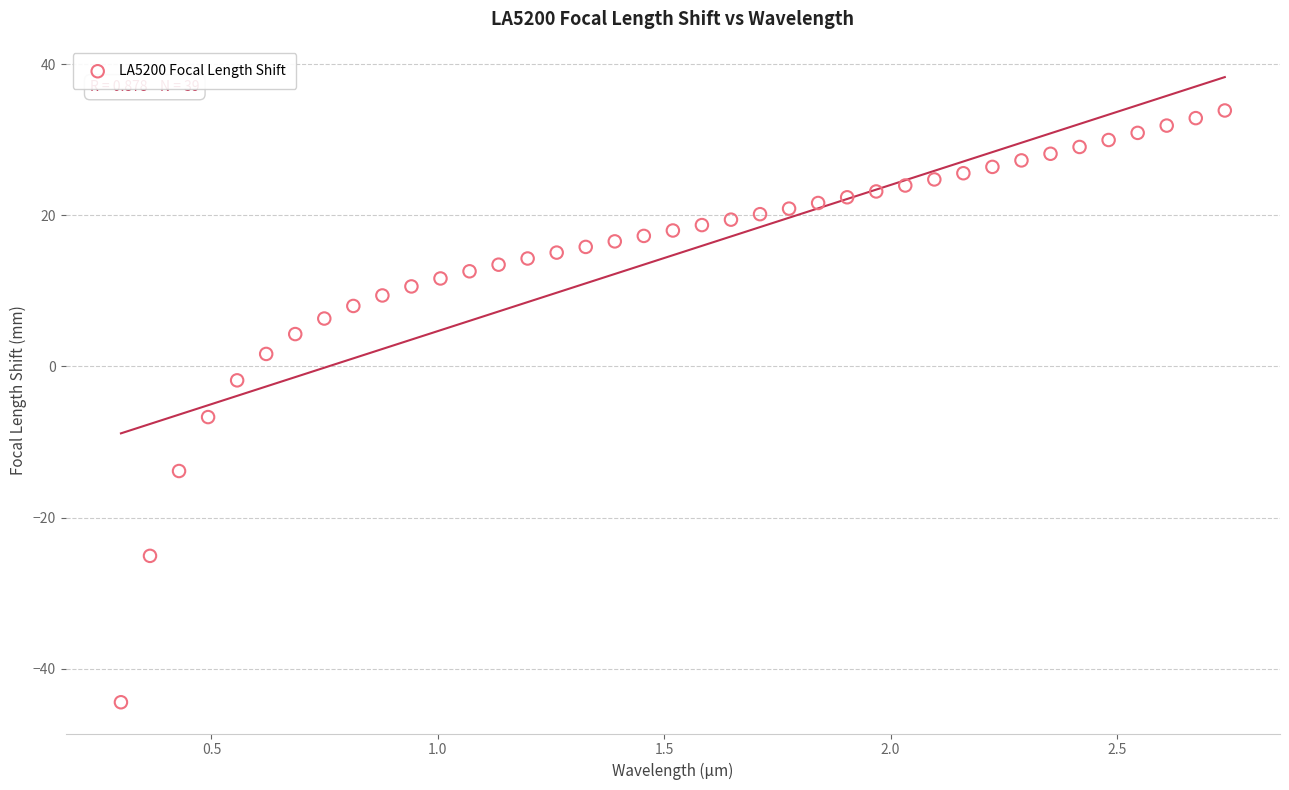

What Y value in the scatter plot is closest to -5?

-6.7